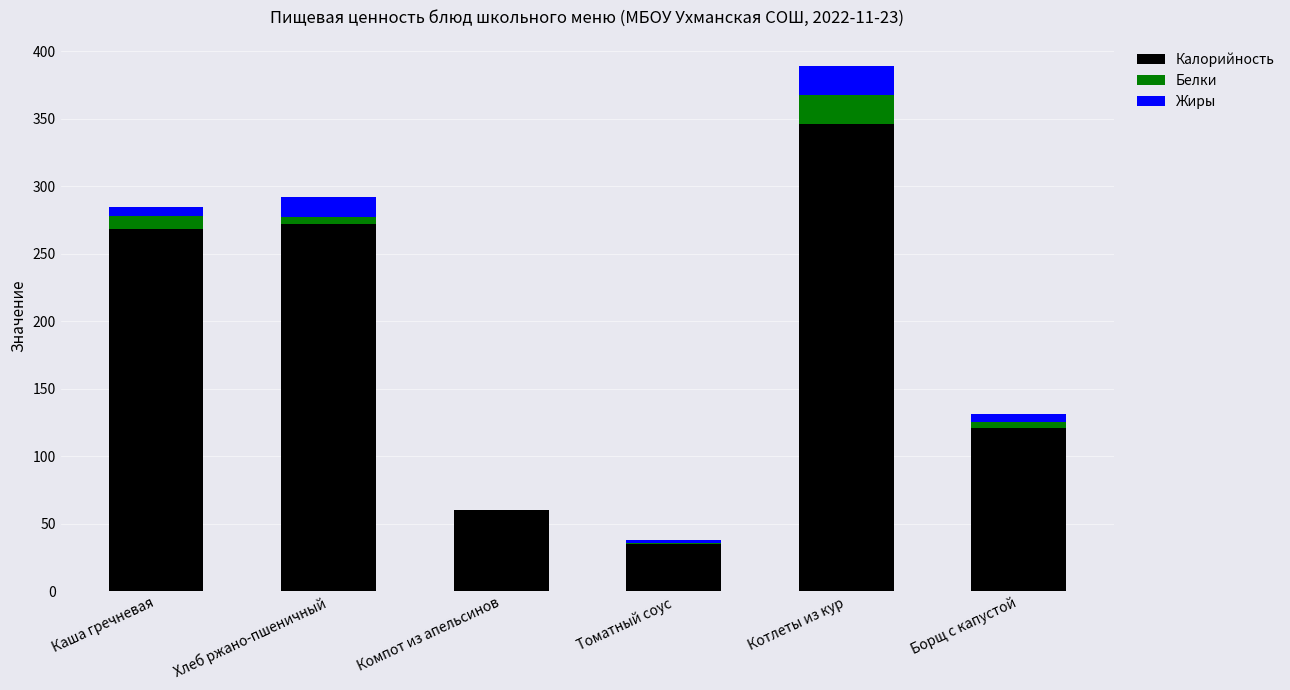

Are the bars horizontal?

No